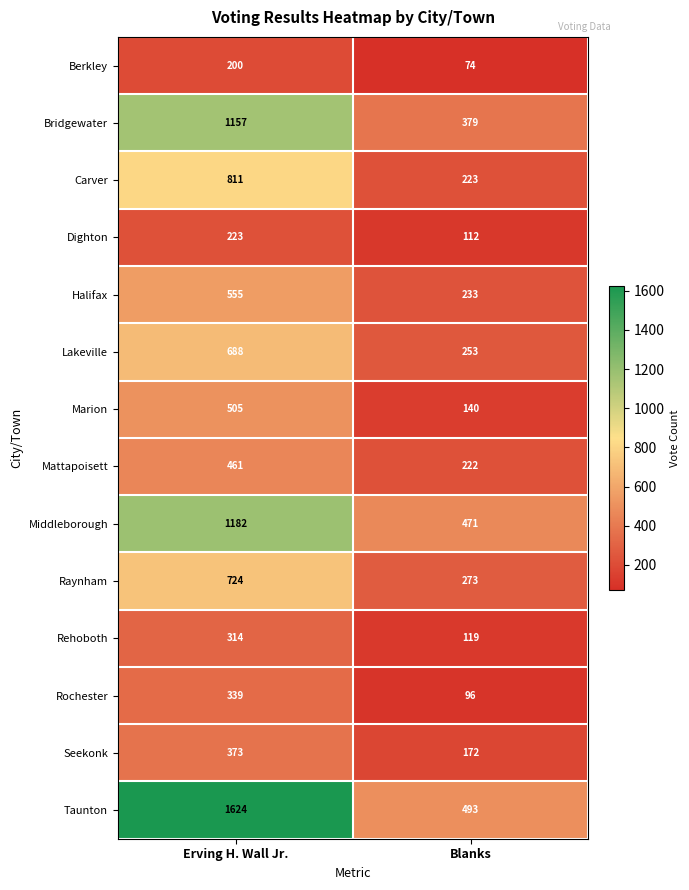

Reading right to left, what are all the values shown in this chart?

Berkley: 74	200
Bridgewater: 379	1157
Carver: 223	811
Dighton: 112	223
Halifax: 233	555
Lakeville: 253	688
Marion: 140	505
Mattapoisett: 222	461
Middleborough: 471	1182
Raynham: 273	724
Rehoboth: 119	314
Rochester: 96	339
Seekonk: 172	373
Taunton: 493	1624